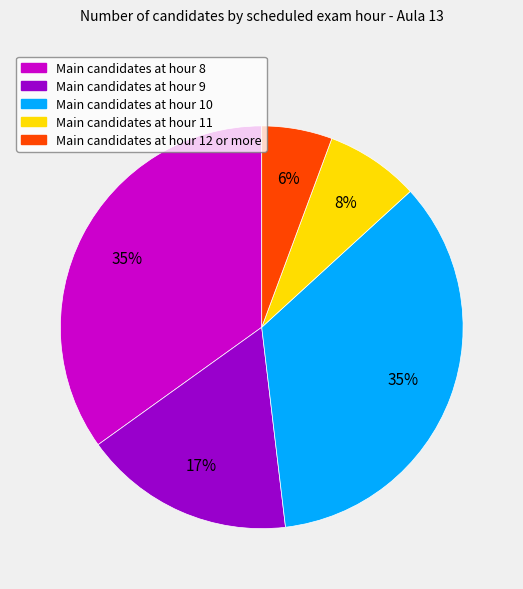

Do Main candidates at hour 10 and Main candidates at hour 9 together represent more than half of the pie?

Yes